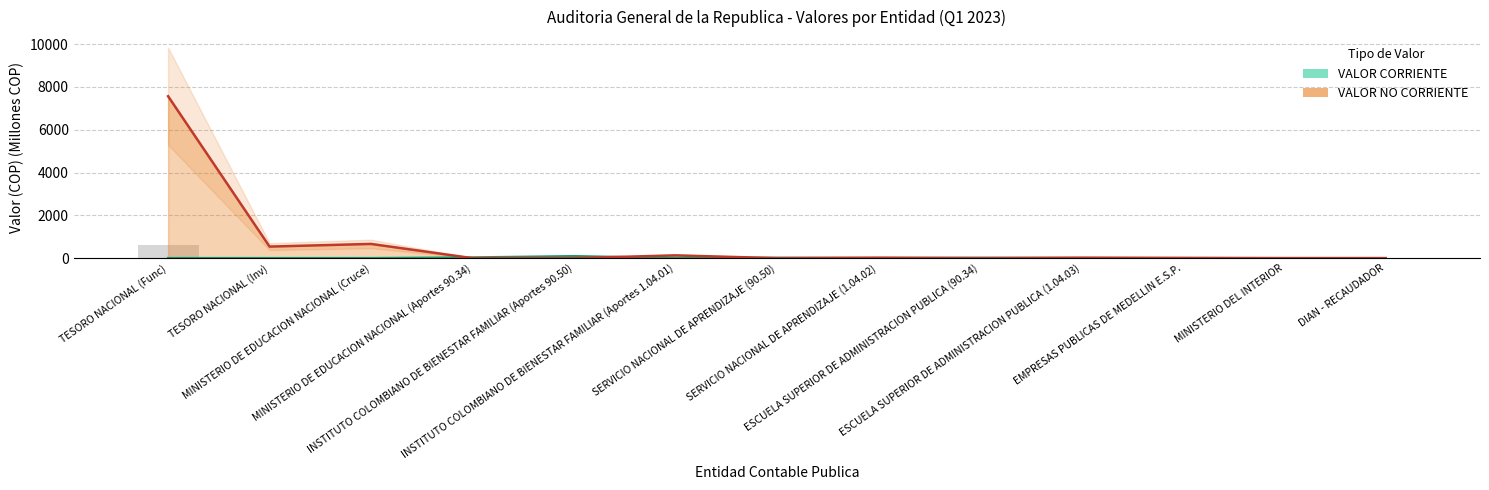

Is it true that valor_corriente equals 91.5 at INSTITUTO COLOMBIANO DE BIENESTAR FAMILIAR (Aportes 90.50)?

True